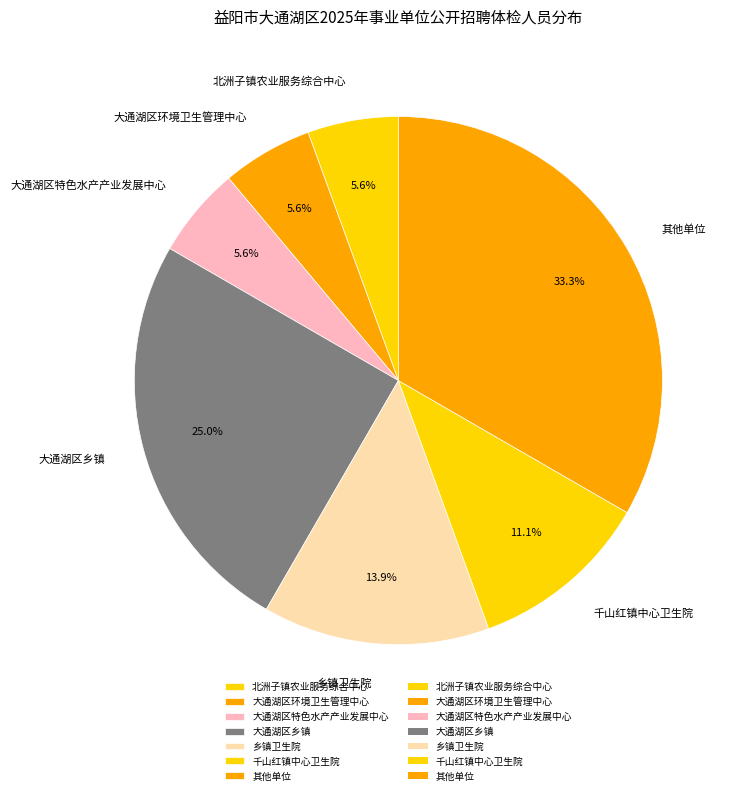

What portion of the pie excludes 大通湖区特色水产产业发展中心?

94.4%